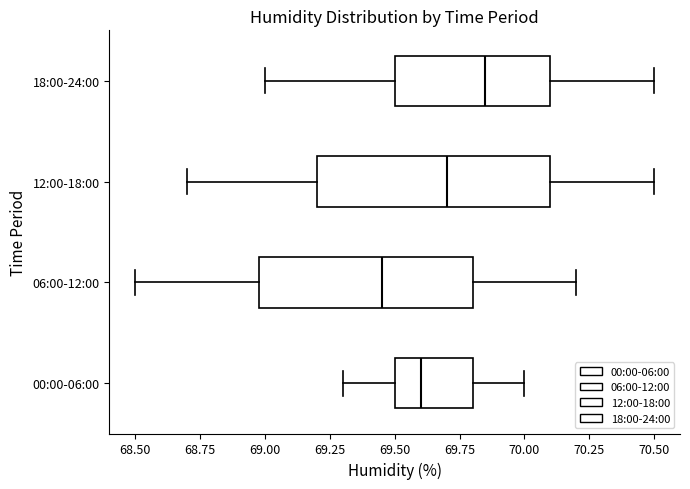

Reading bottom to top, read every box against the x-axis: the position of its median line, the range the box covers, and the ends of its whiskers. The values are not printed on the chart, so give them approximately, as read against the axis.

00:00-06:00: median 69.60, box 69.50 to 69.80, whiskers 69.30 to 70.00
06:00-12:00: median 69.45, box 69.00 to 69.80, whiskers 68.50 to 70.20
12:00-18:00: median 69.70, box 69.20 to 70.10, whiskers 68.70 to 70.50
18:00-24:00: median 69.85, box 69.50 to 70.10, whiskers 69.00 to 70.50